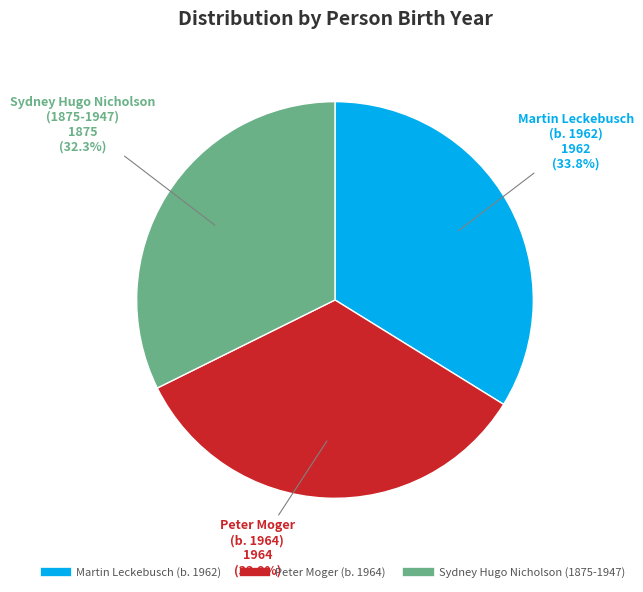

What is the smallest slice in the pie chart?

Sydney Hugo Nicholson (1875-1947)